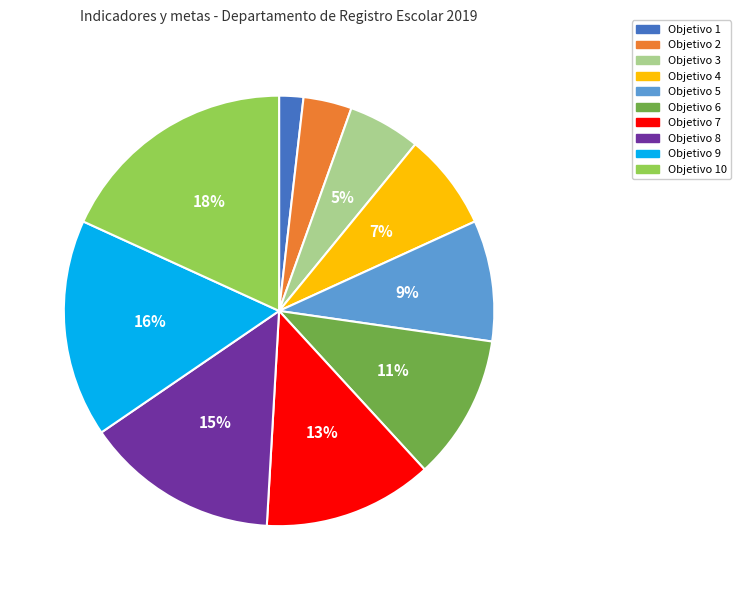

Between Objetivo 4 and Objetivo 9, which is larger?

Objetivo 9